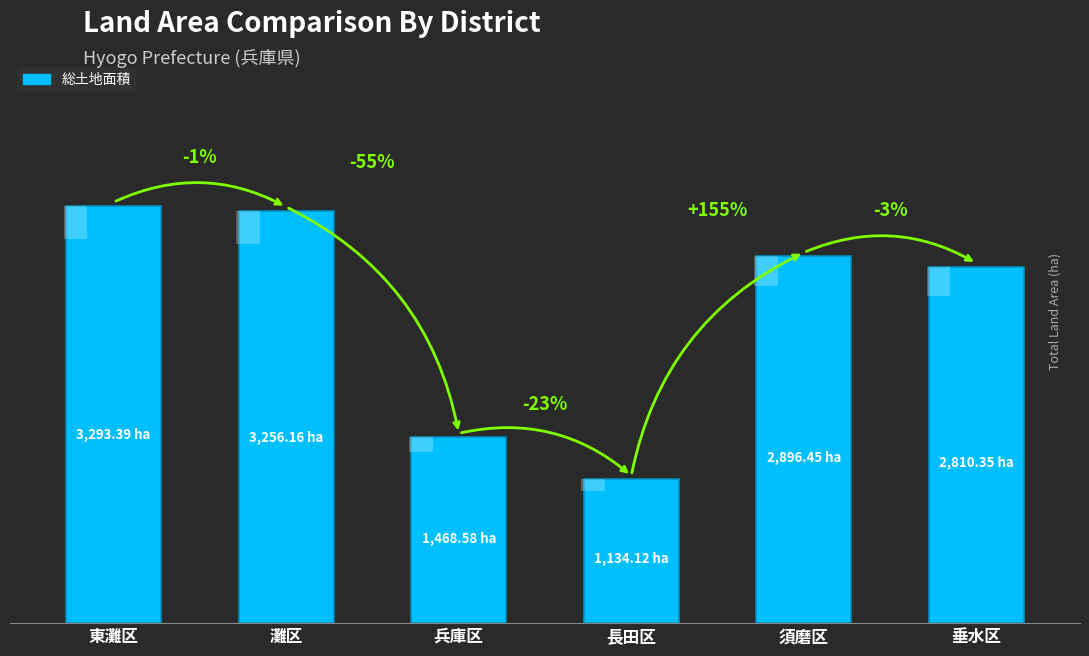

What is the change in value from 兵庫区 to 須磨区?

+1427.9